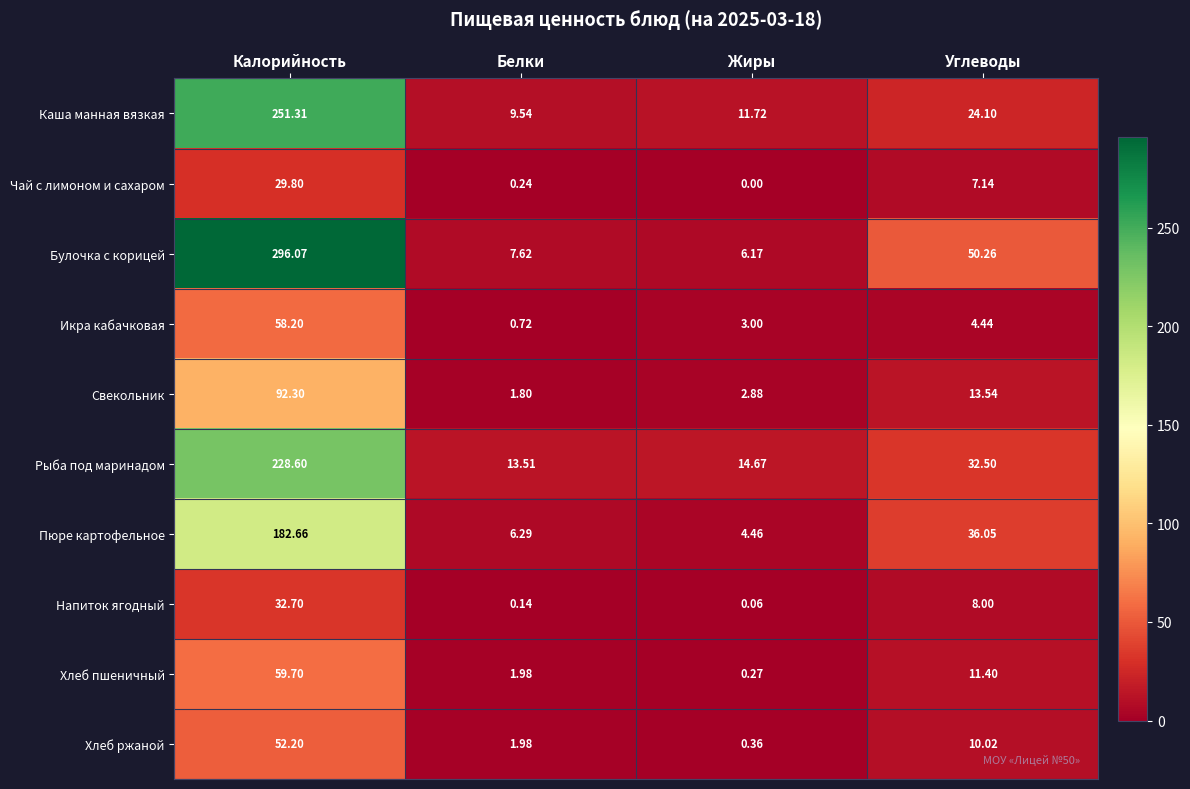

At which label does Рыба под маринадом reach its minimum?

Белки